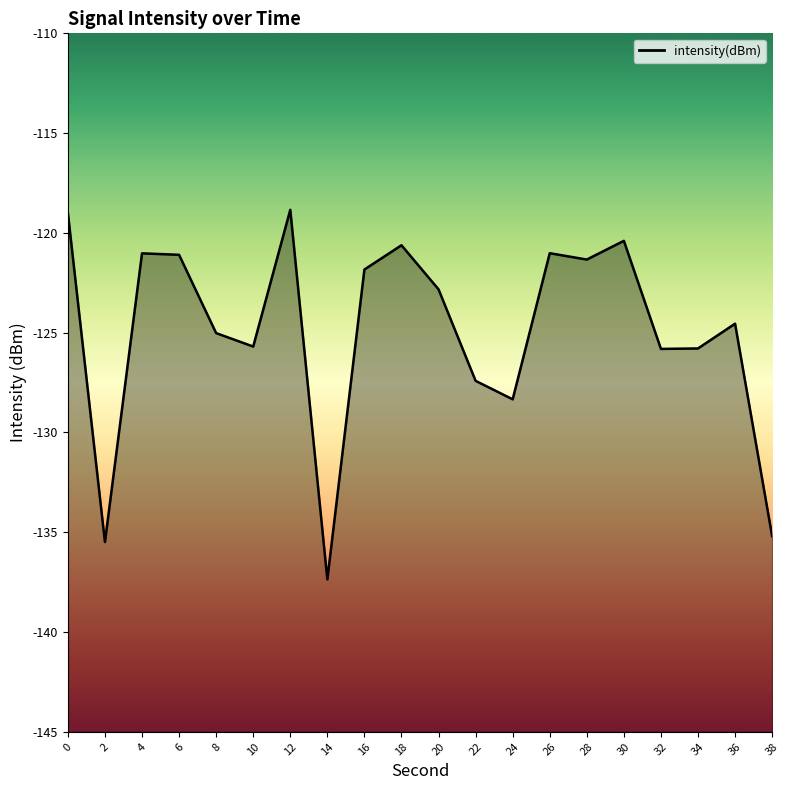

List the labels in order of value, largest first.

12, 0, 30, 18, 26, 4, 6, 28, 16, 20, 36, 8, 10, 34, 32, 22, 24, 38, 2, 14